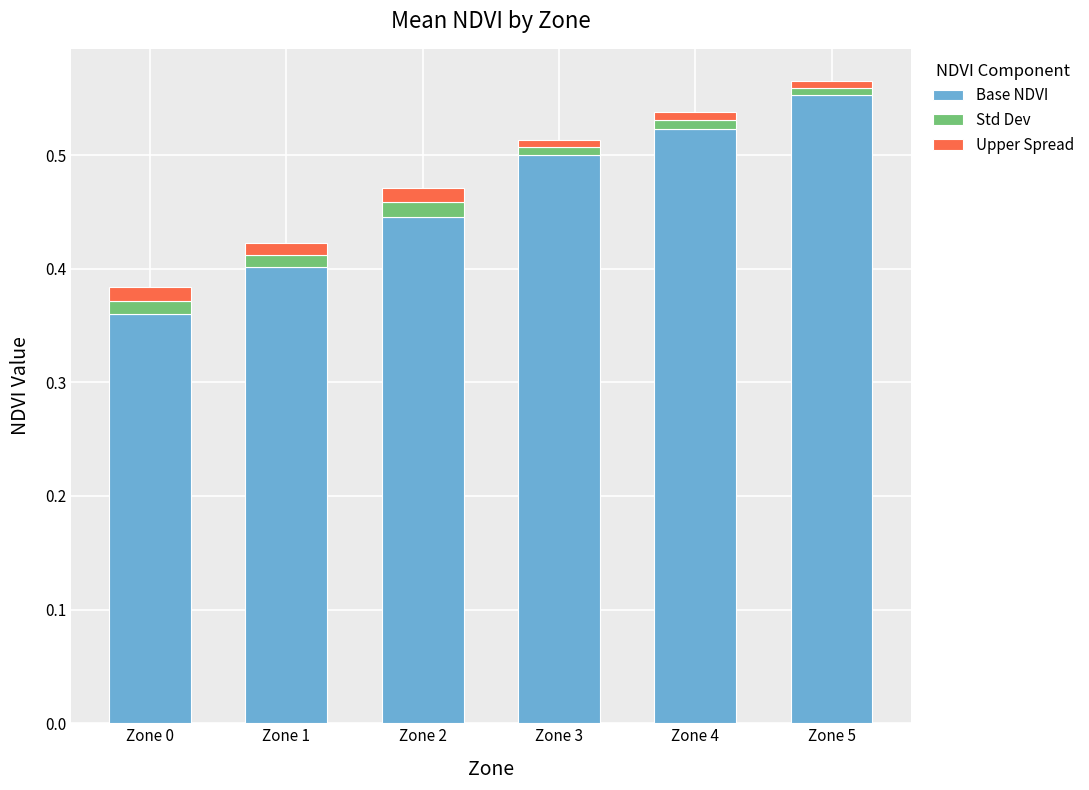

The Base NDVI series shows 0.8 at Zone 2. True or false?

False